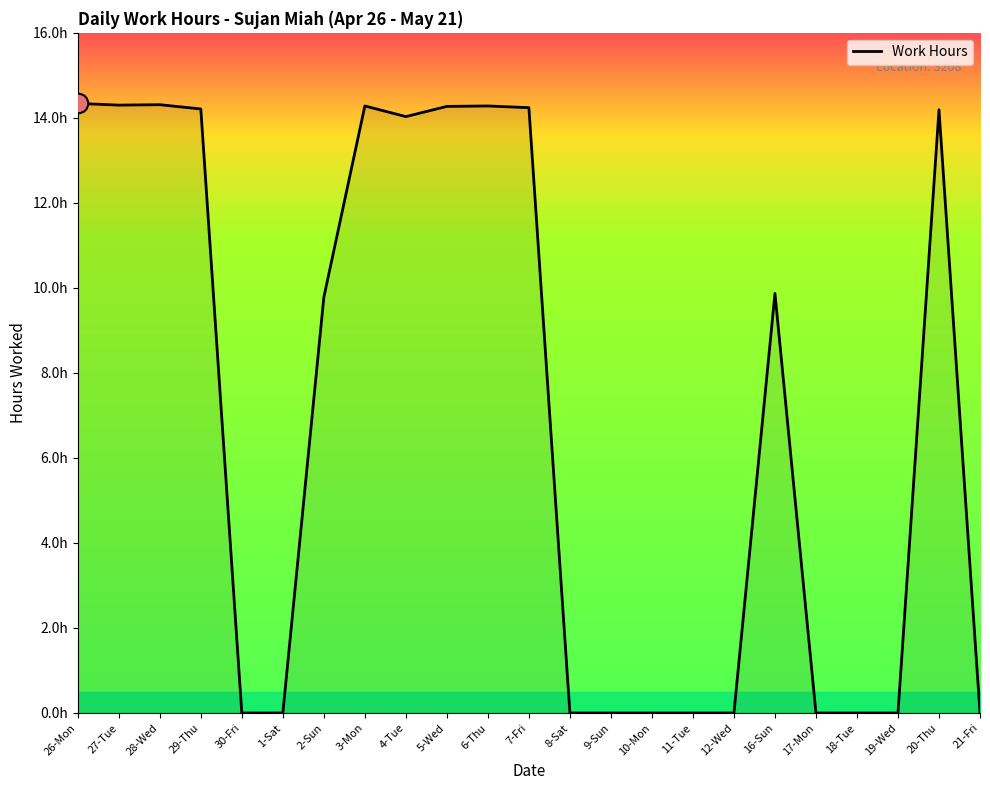

The value at 18-Tue is 5.6. True or false?

False